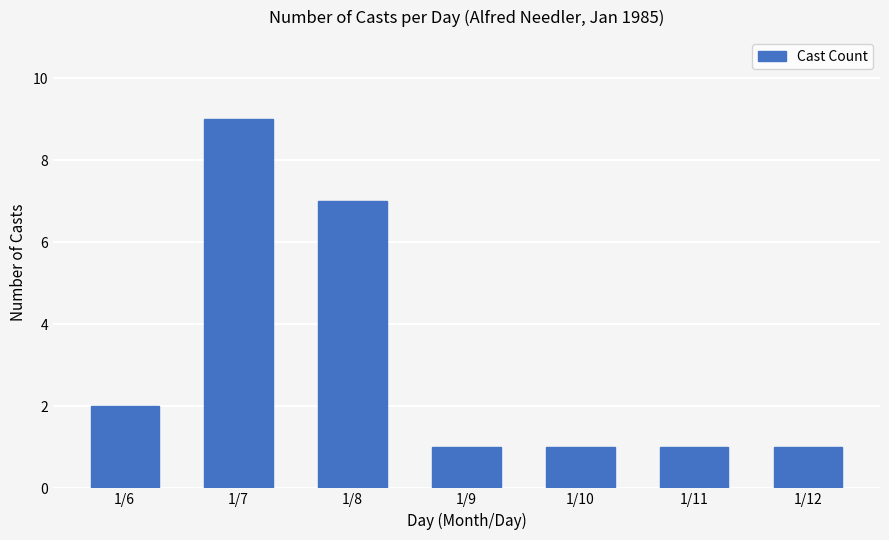

Are the bars horizontal?

No